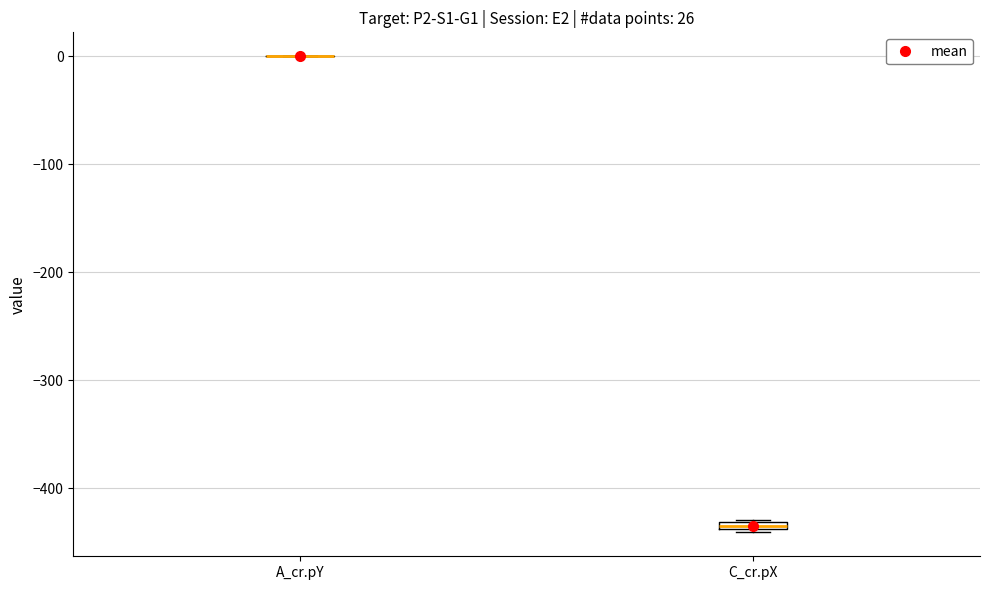

Where is the lower edge of the box for C_cr.pX on the y-axis? The values are not printed on the chart, so give them approximately, as read against the axis.

-440